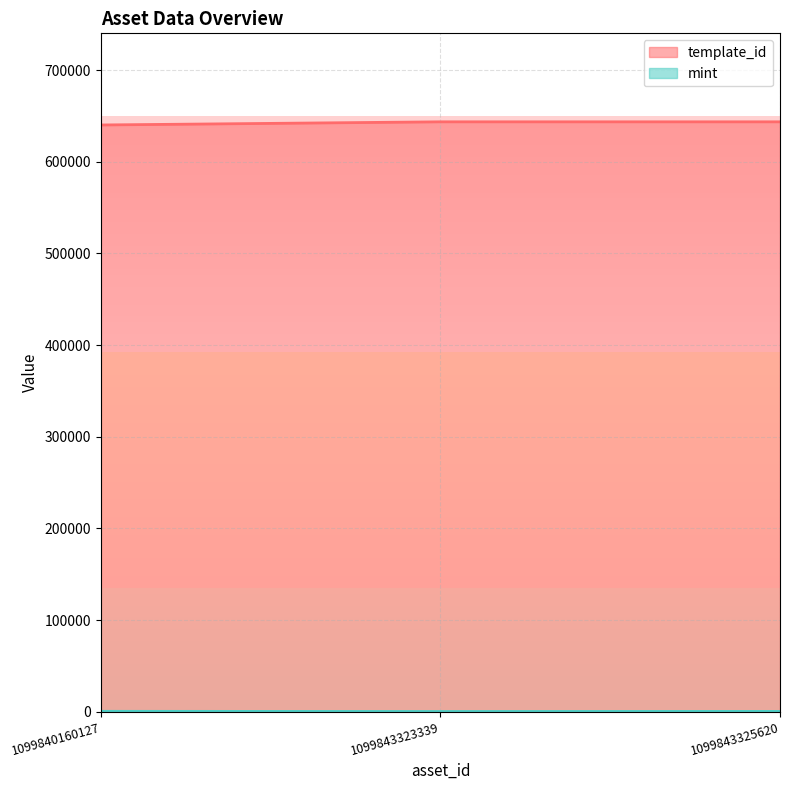

Rank the series at 1099840160127 from lowest to highest value.

mint, template_id